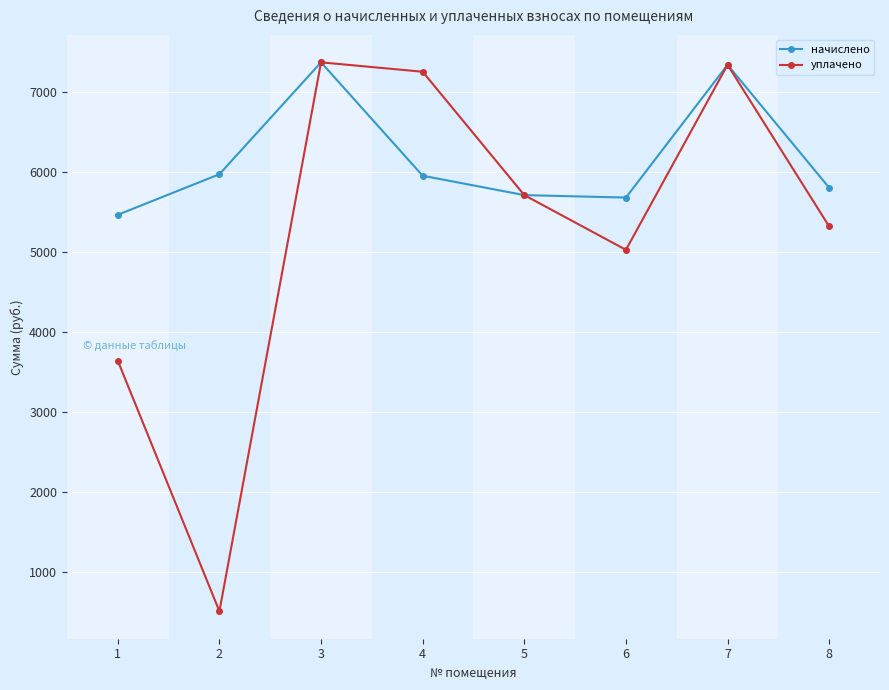

True or false: уплачено has a value of 7255.3 at 4.

True